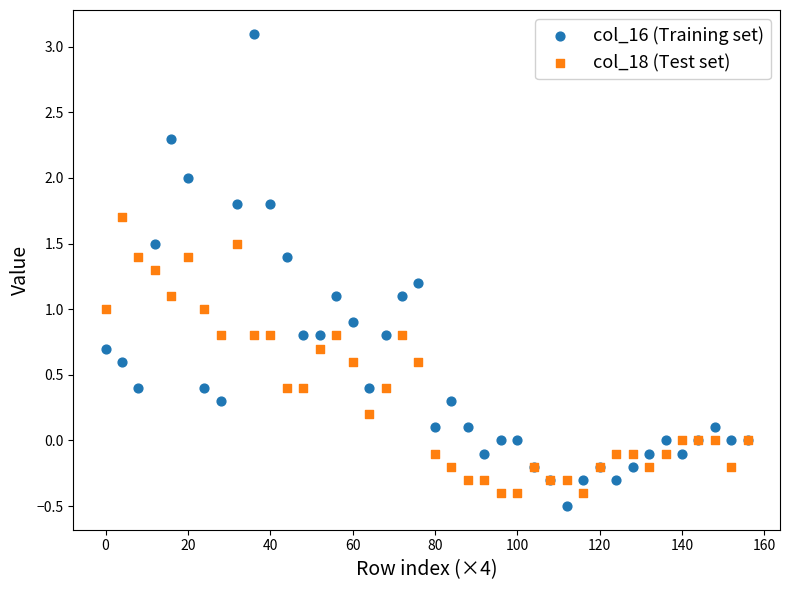

What are all the series names shown in the legend?

col_16 (Training set), col_18 (Test set)